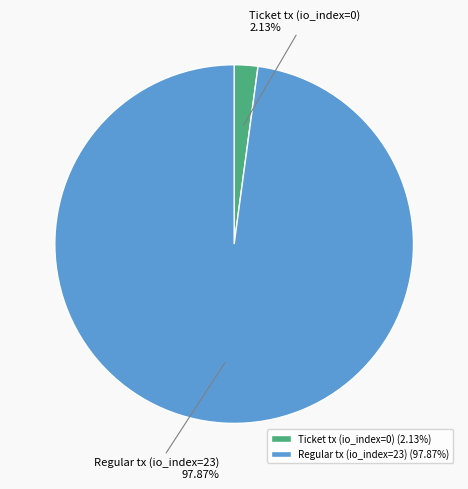

To the nearest percent, what is the average slice percentage?

50%